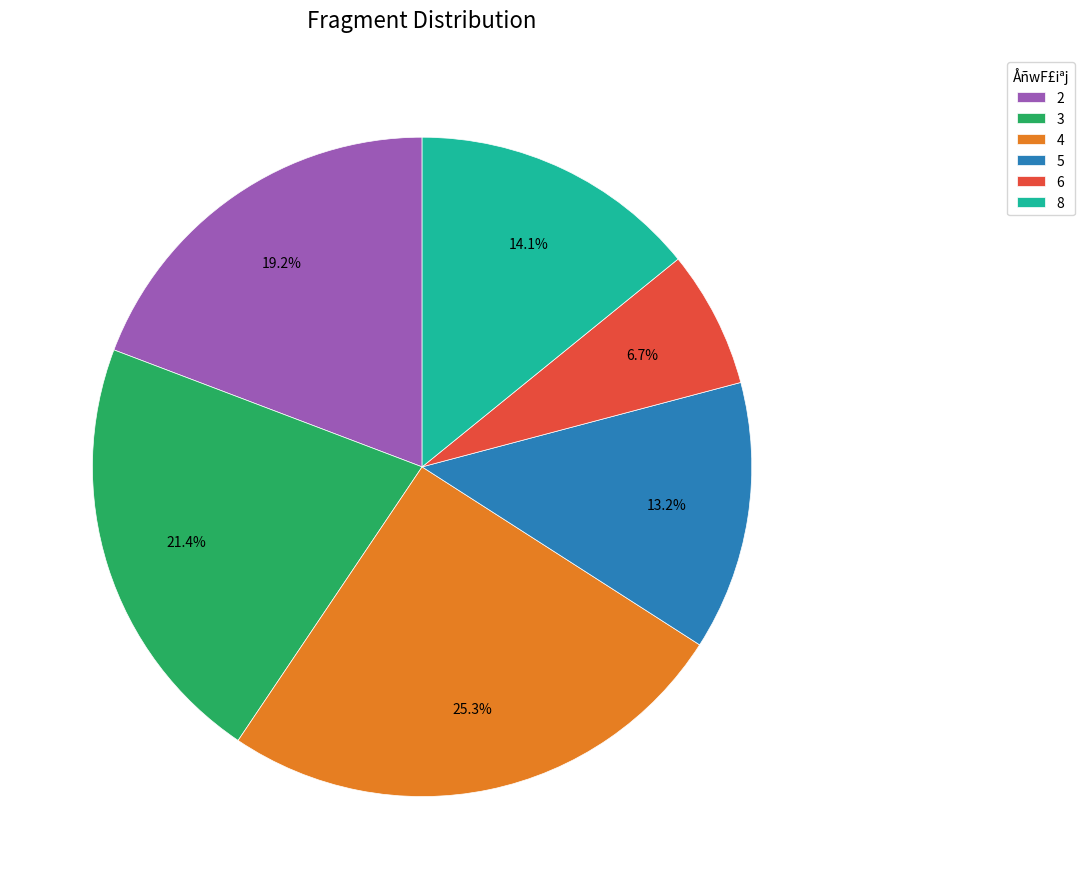

What is the largest slice in the pie chart?

4